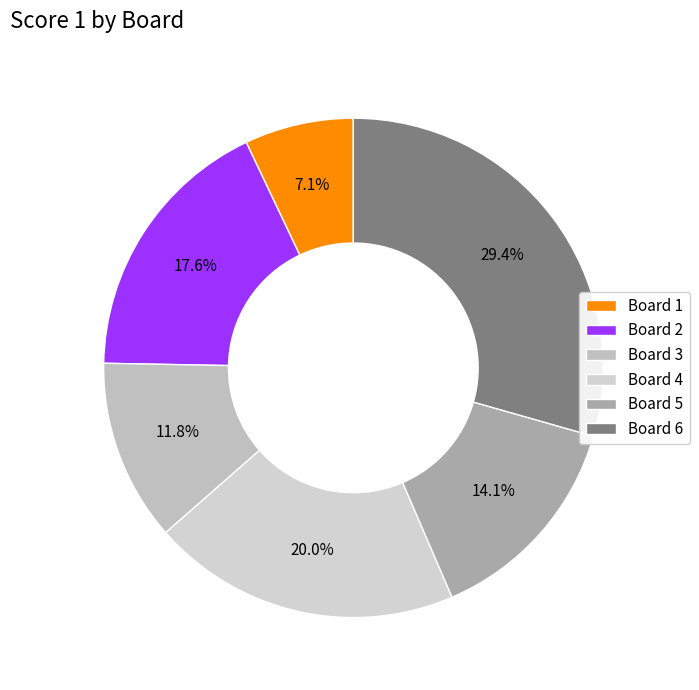

How many segments does this pie chart have?

6